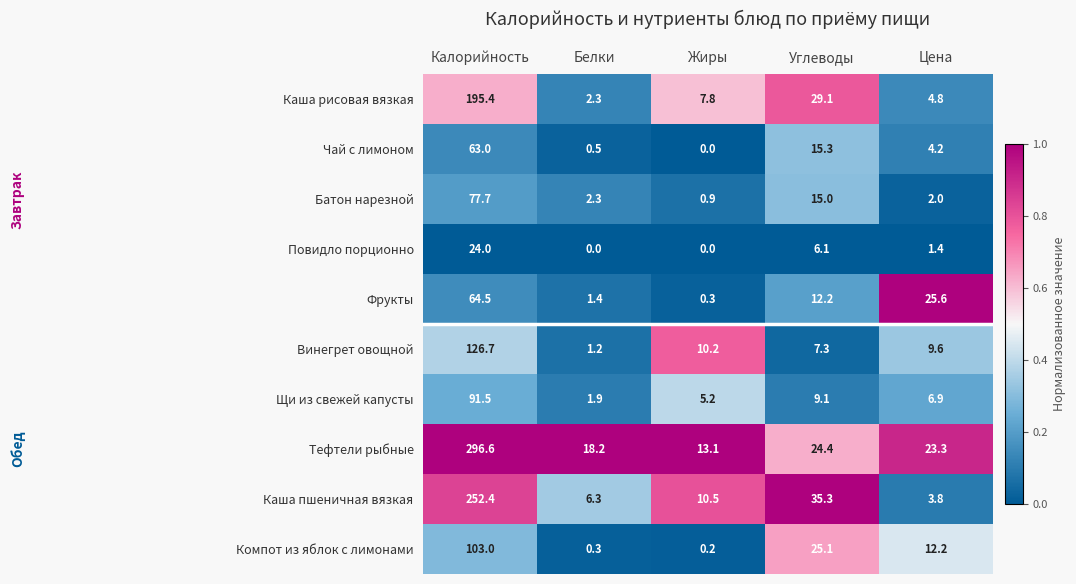

List the labels in order of Щи из свежей капусты value, smallest first.

Белки, Жиры, Цена, Углеводы, Калорийность